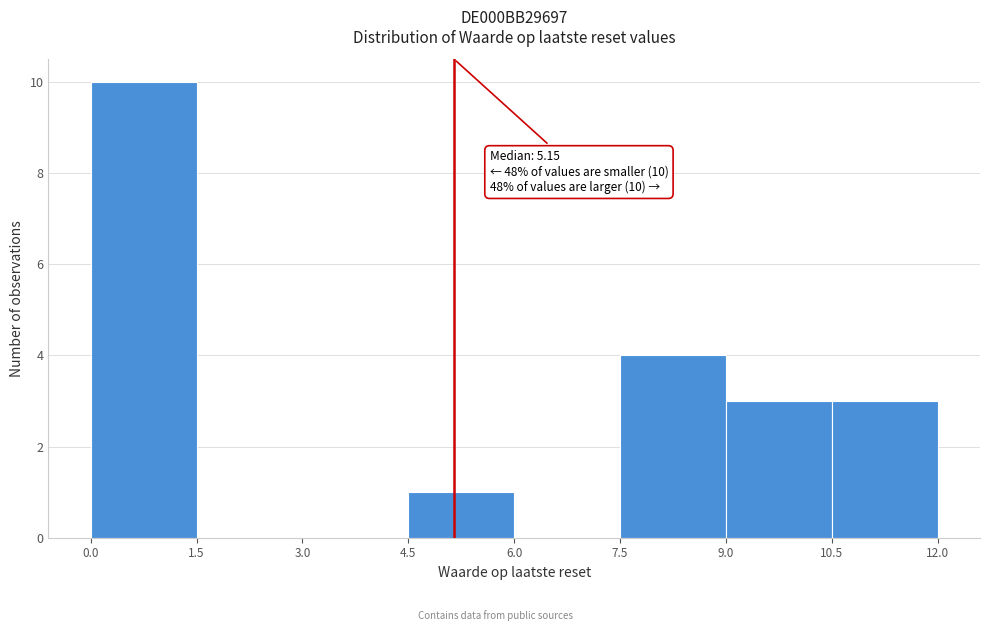

Over which range of the x-axis is the bar tallest?

0.0 to 1.5